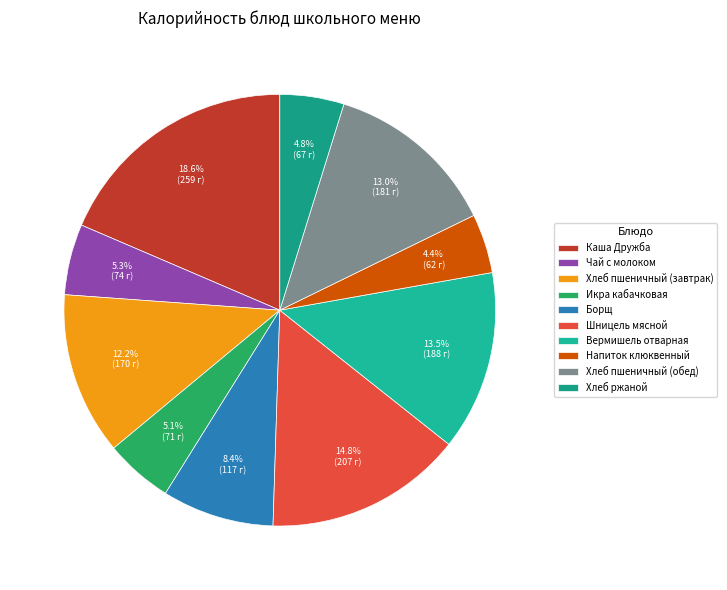

To the nearest percent, what is the combined percentage of Шницель мясной and Хлеб пшеничный (обед)?

28%